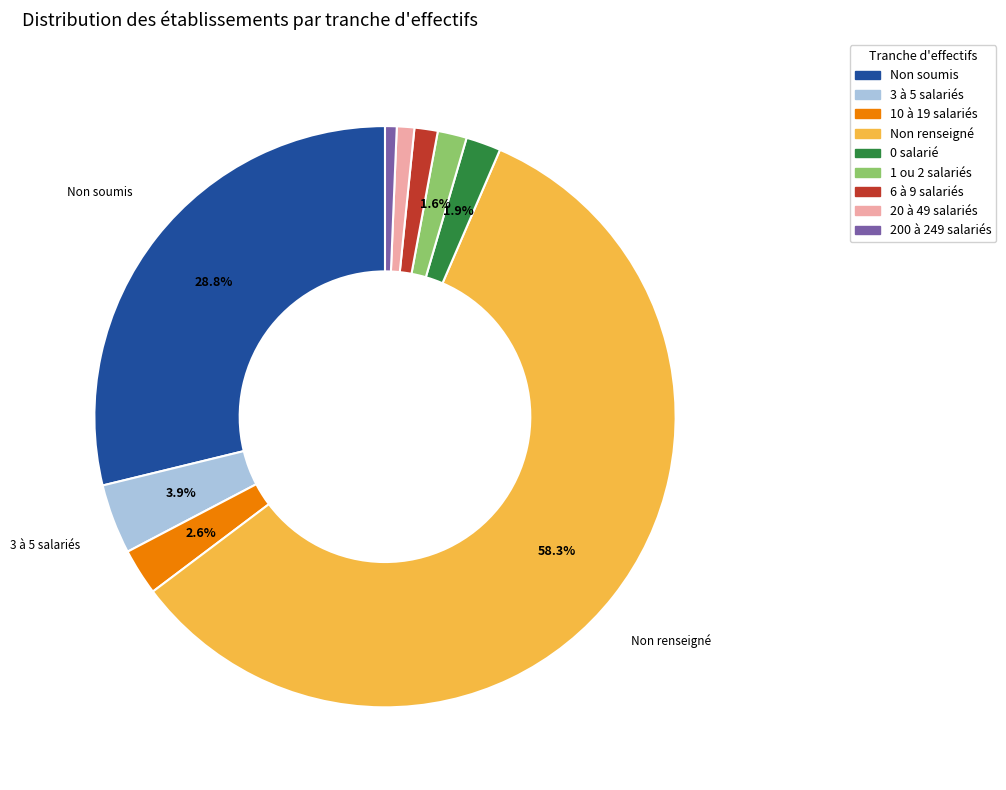

Is there any slice that represents more than half of the pie?

Yes